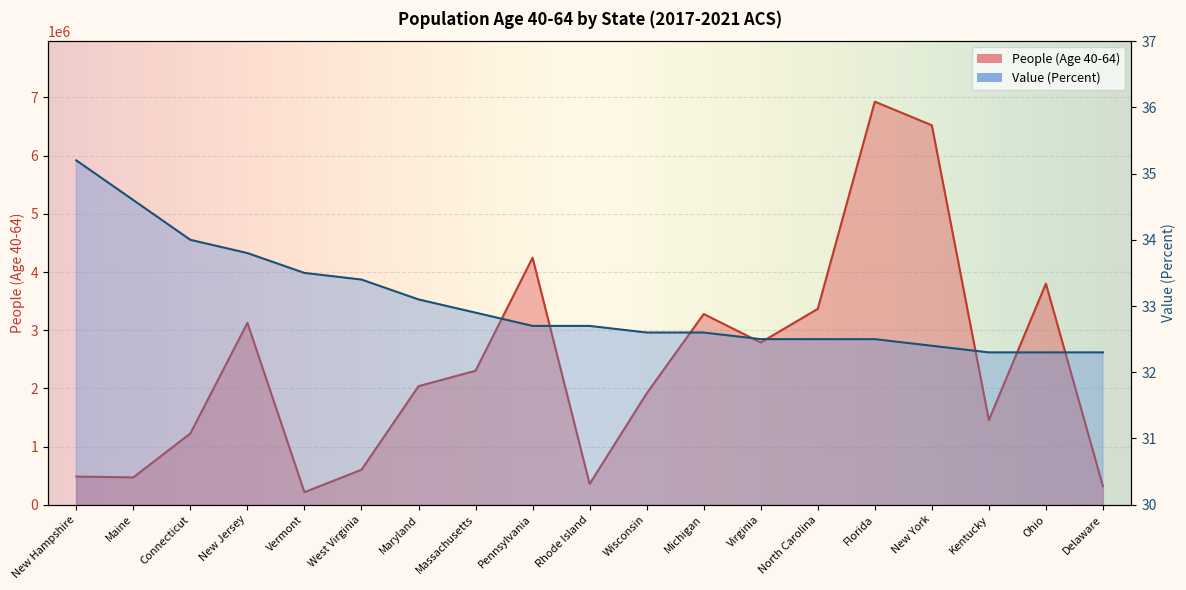

Which has a higher value, Kentucky or New Jersey?

New Jersey